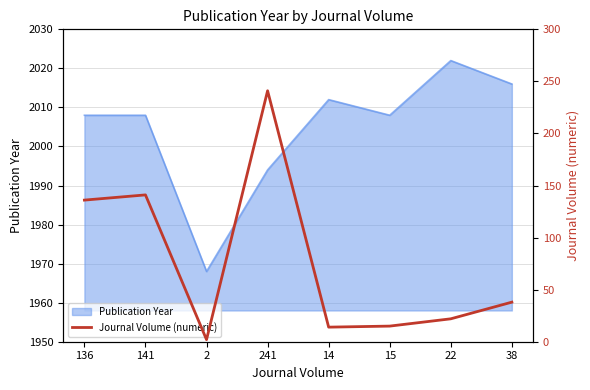

At which category does the data reach its first local peak?

141